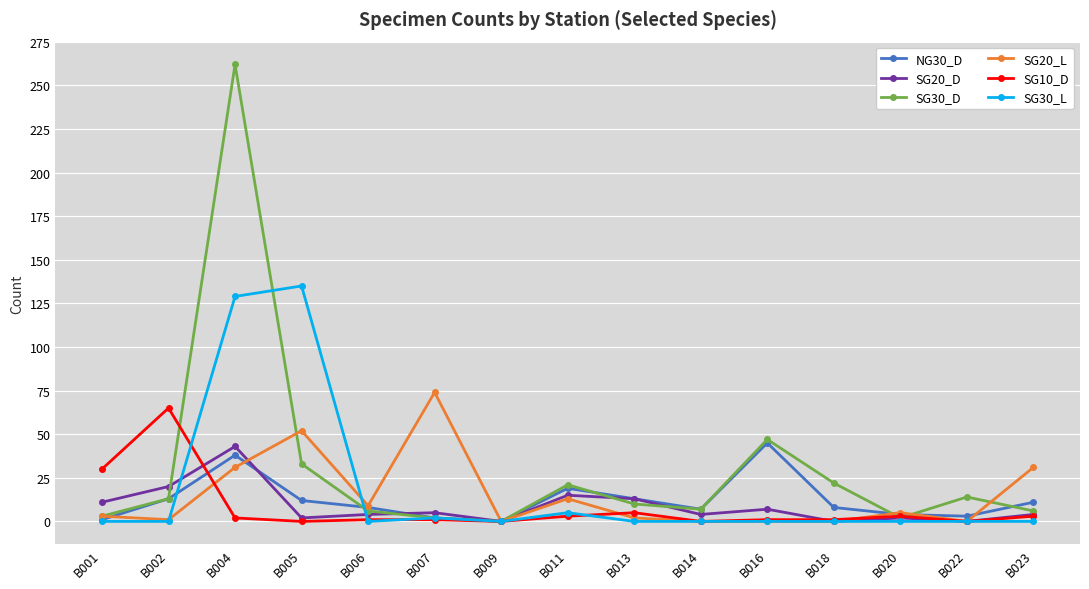

Where is the first local maximum for SG30_L?

B005